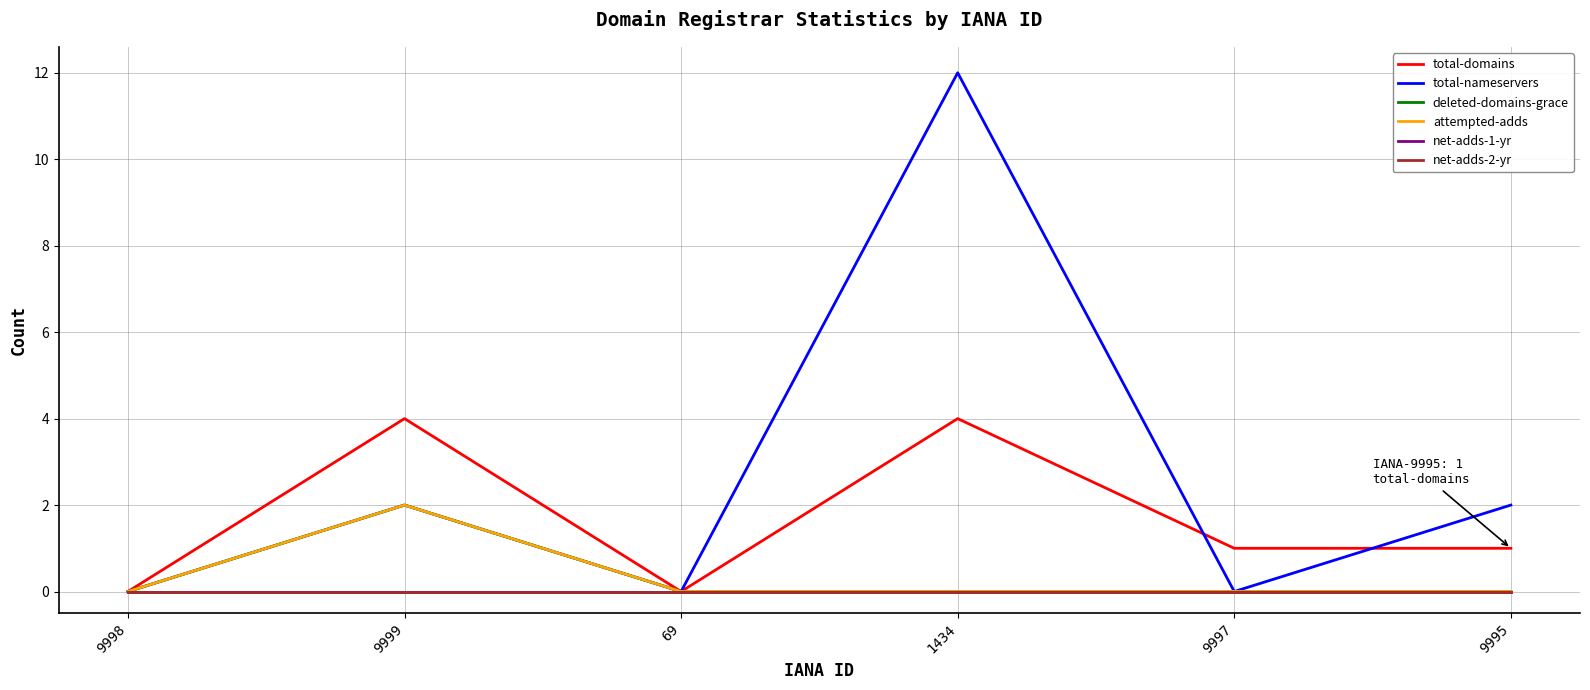

Does the chart have visible grid lines?

Yes